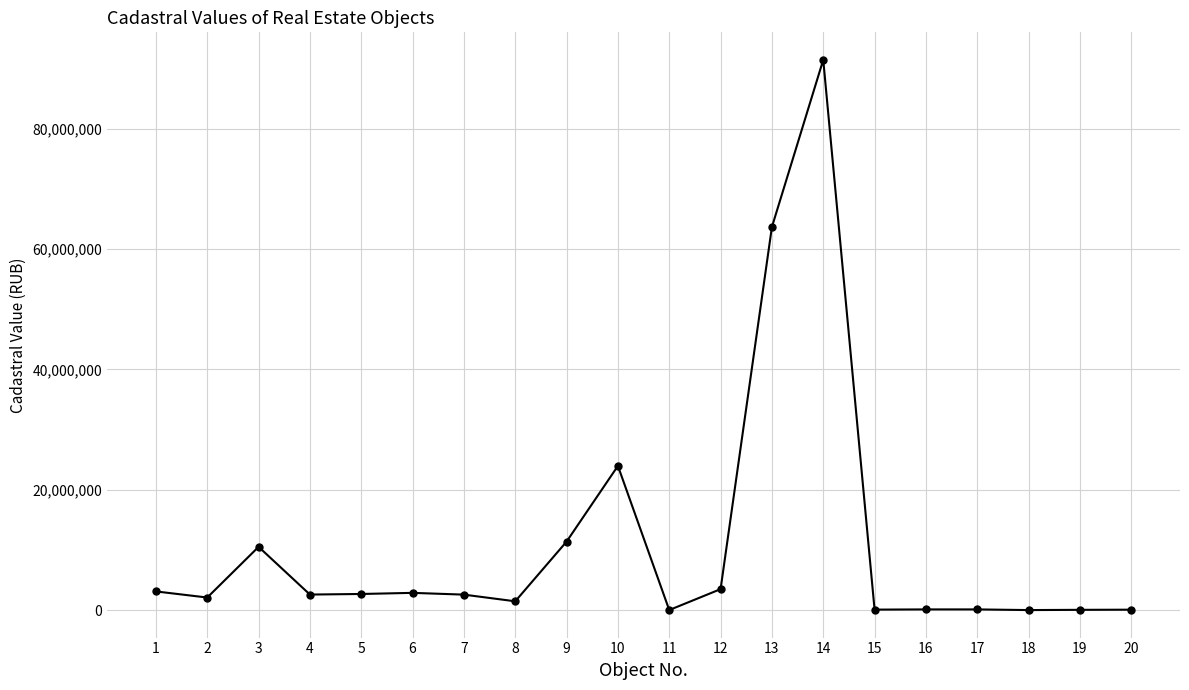

What is the change in value from 14 to 15?

-91325513.5